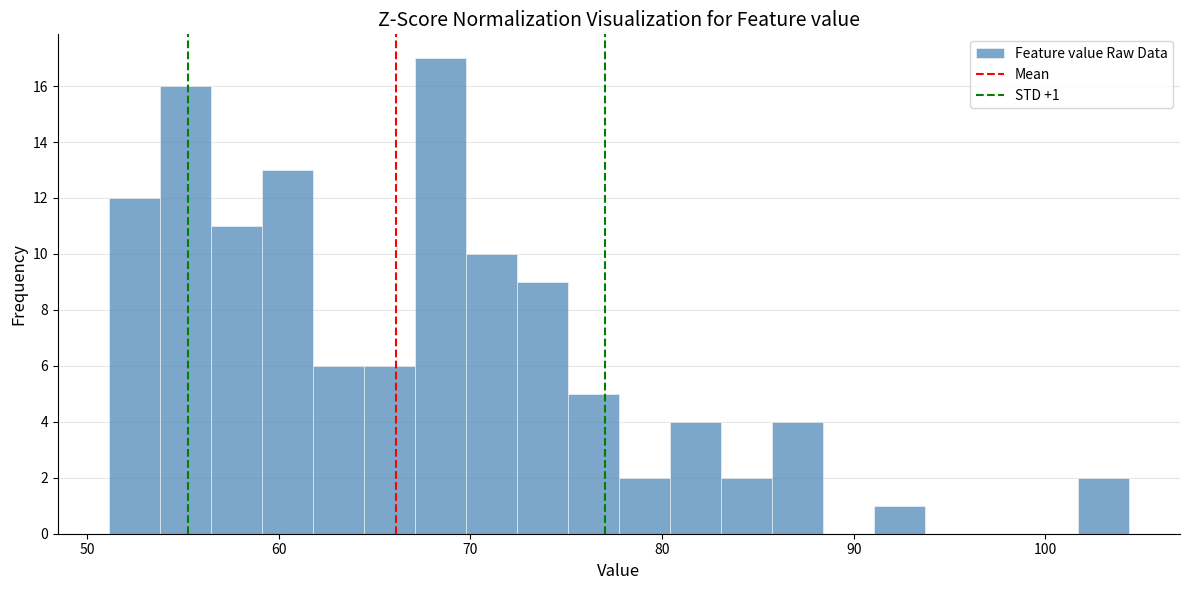

Around what value on the x-axis is the tallest bar? Give the approximate position of its centre, as read against the axis.

68